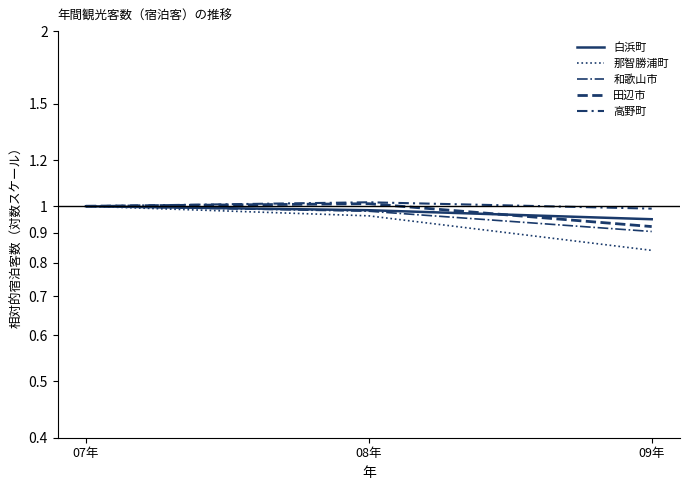

What is the approximate value of 那智勝浦町 at 08年?

1.0